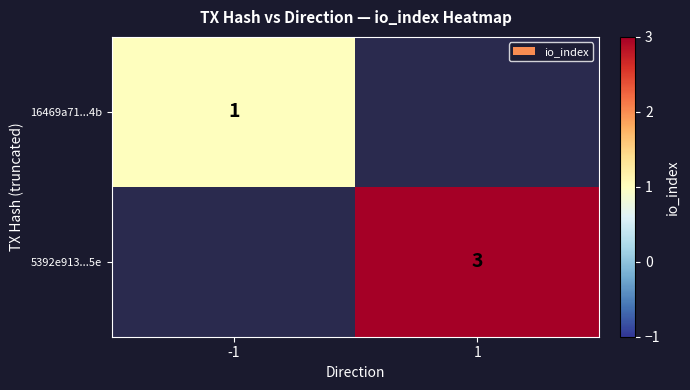

The 5392e913...5e series shows 3 at 1. True or false?

True